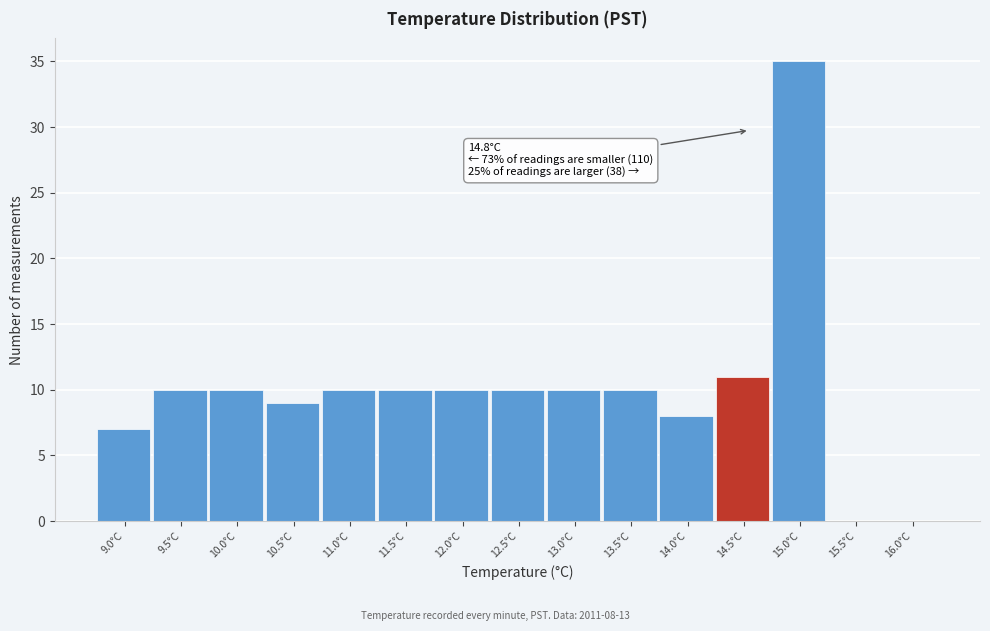

Reading left to right, what are all the values shown in this chart?

9.0°C=7	9.5°C=10	10.0°C=10	10.5°C=9	11.0°C=10	11.5°C=10	12.0°C=10	12.5°C=10	13.0°C=10	13.5°C=10	14.0°C=8	14.5°C=11	15.0°C=35	15.5°C=0	16.0°C=0